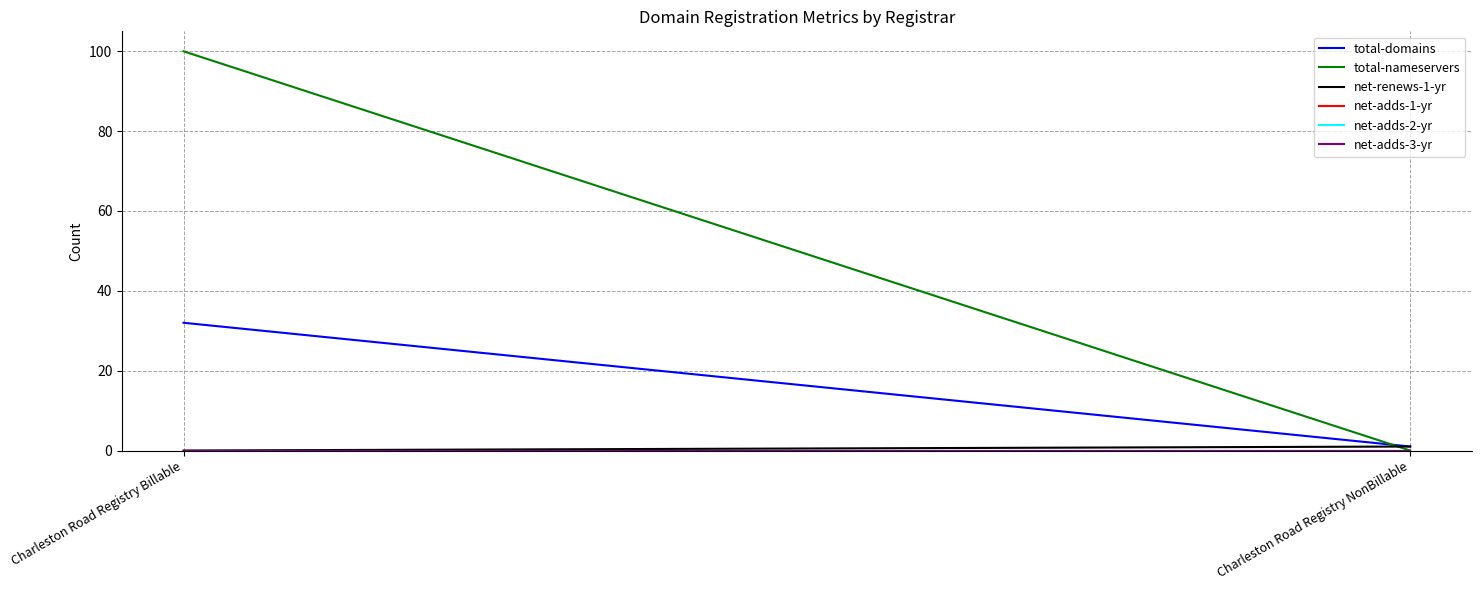

How many total-nameservers values are between 0 and 100?

2